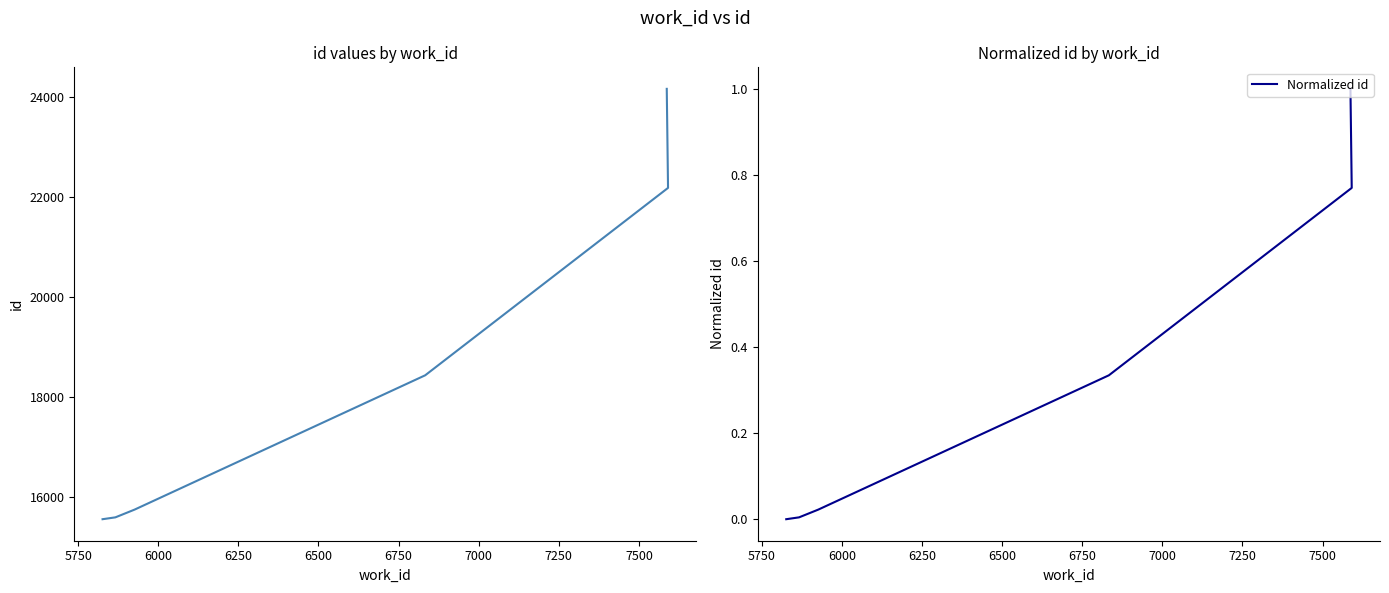

How many data points does each series have?

6